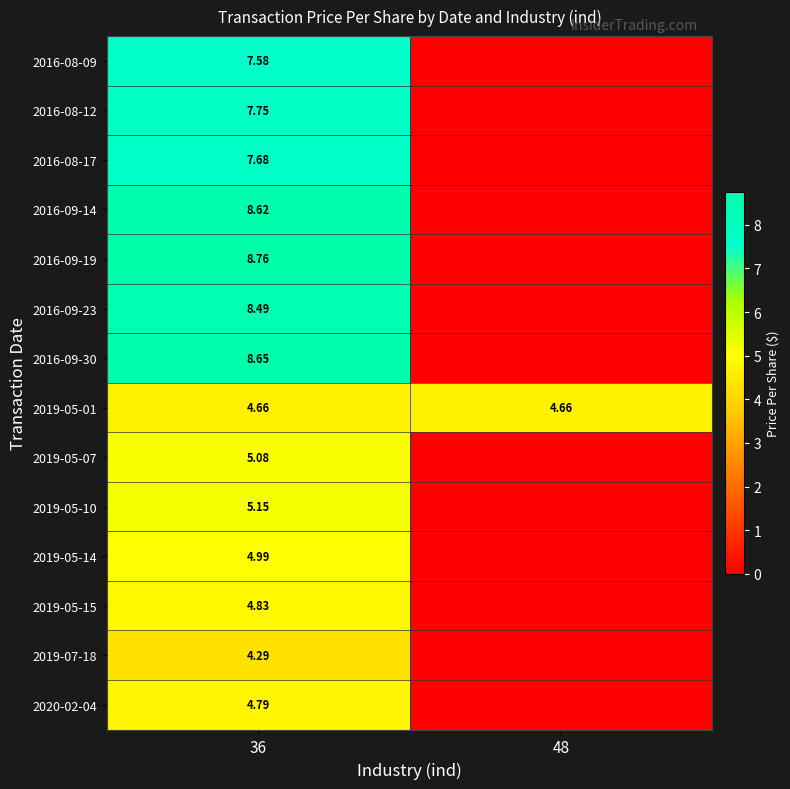

Is the value of 2016-09-19 at 36 greater than the value of 2019-05-01 at 48?

Yes